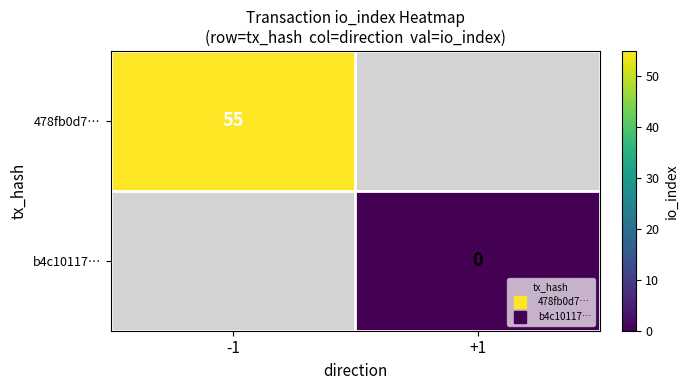

How many distinct data groups are displayed?

2